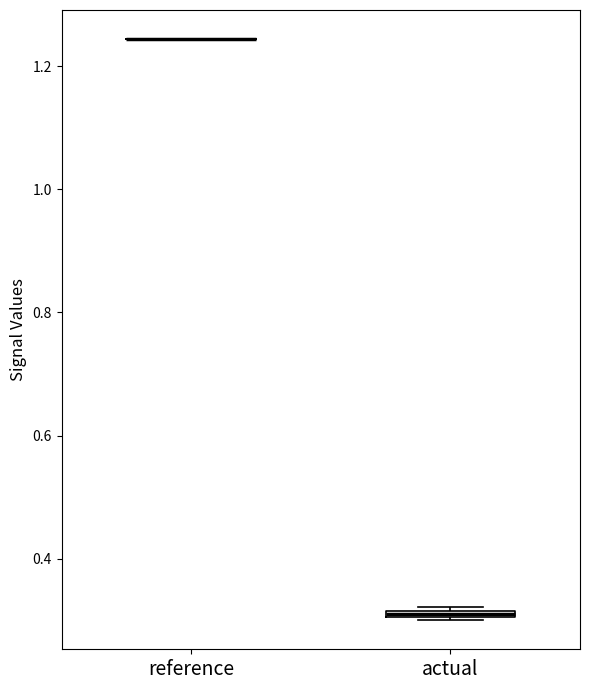

Where is the upper edge of the box for actual on the y-axis? The values are not printed on the chart, so give them approximately, as read against the axis.

0.32